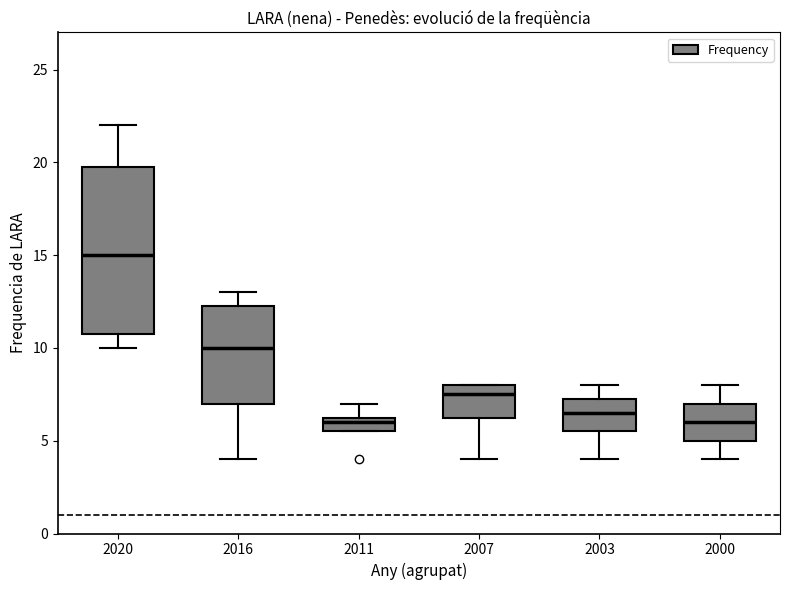

Which box has the highest median line?

2020